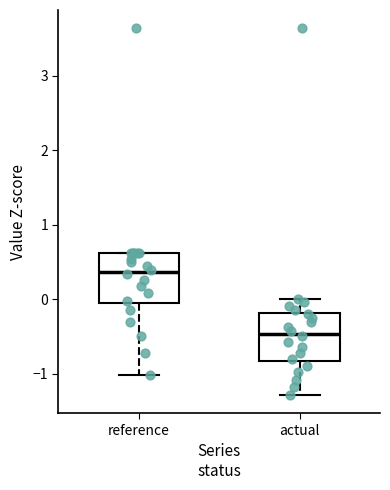

Where is the upper edge of the box for actual on the y-axis? The values are not printed on the chart, so give them approximately, as read against the axis.

-0.2